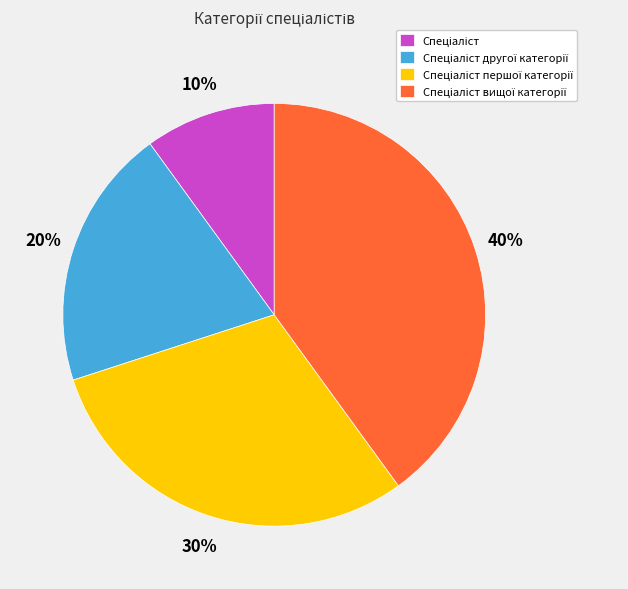

Is there any slice that represents more than half of the pie?

No